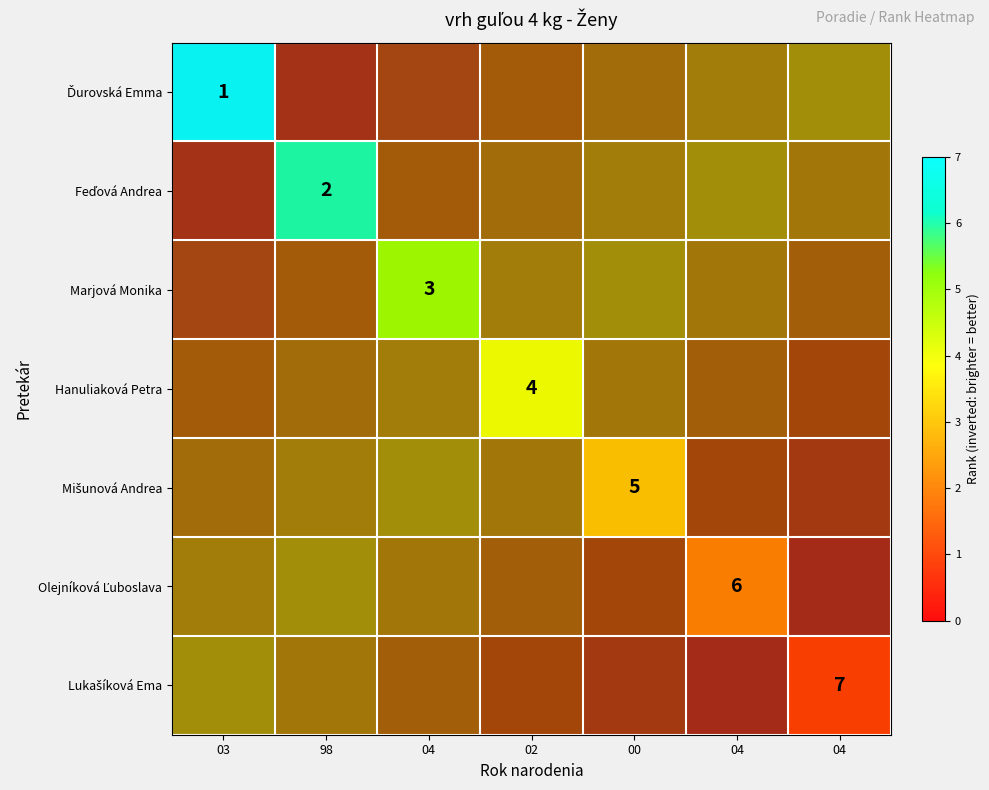

What is the maximum value shown in the chart?

7.0